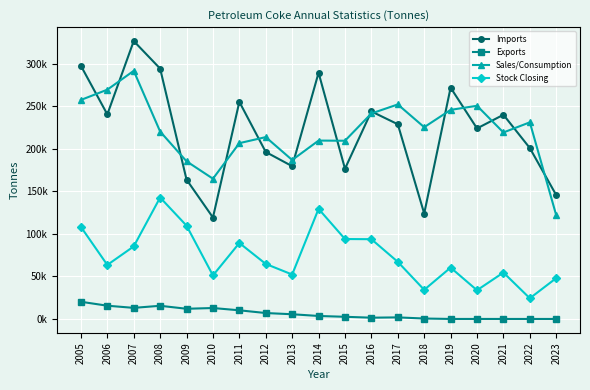

Reading left to right, extract all data points from this chart.

Imports: 2005=297594	2006=240491	2007=326712	2008=294306	2009=163807	2010=119257	2011=255236	2012=196280	2013=179586	2014=289424	2015=176569	2016=243972	2017=228894	2018=123959	2019=271918	2020=223986	2021=240033	2022=200911	2023=145580
Exports: 2005=20199	2006=15567	2007=13030	2008=15482	2009=11969	2010=12849	2011=10161	2012=6952	2013=5534	2014=3504	2015=2539	2016=1485	2017=1842	2018=505	2019=0	2020=9	2021=0	2022=0	2023=0
Sales/Consumption: 2005=257477	2006=269541	2007=291691	2008=220312	2009=185337	2010=164881	2011=206675	2012=213779	2013=186854	2014=209695	2015=209509	2016=241554	2017=252192	2018=225437	2019=245795	2020=250626	2021=219240	2022=231150	2023=121889
Stock Closing: 2005=108204	2006=63504	2007=85288	2008=142757	2009=109661	2010=51149	2011=89290	2012=64673	2013=52238	2014=129403	2015=93946	2016=93762	2017=67138	2018=34244	2019=60367	2020=33756	2021=54549	2022=24309	2023=48000